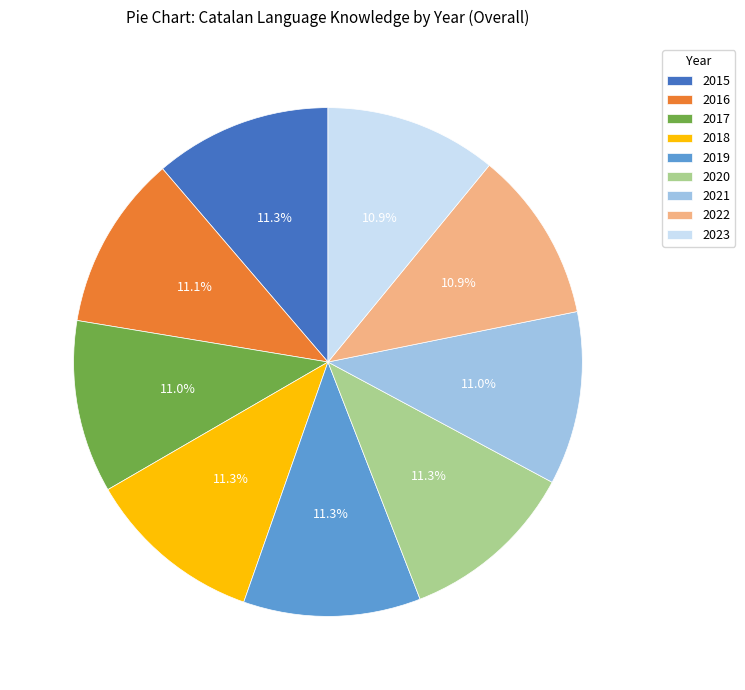

Approximately how many times larger is the value at 2022 compared to 2021?

1.0